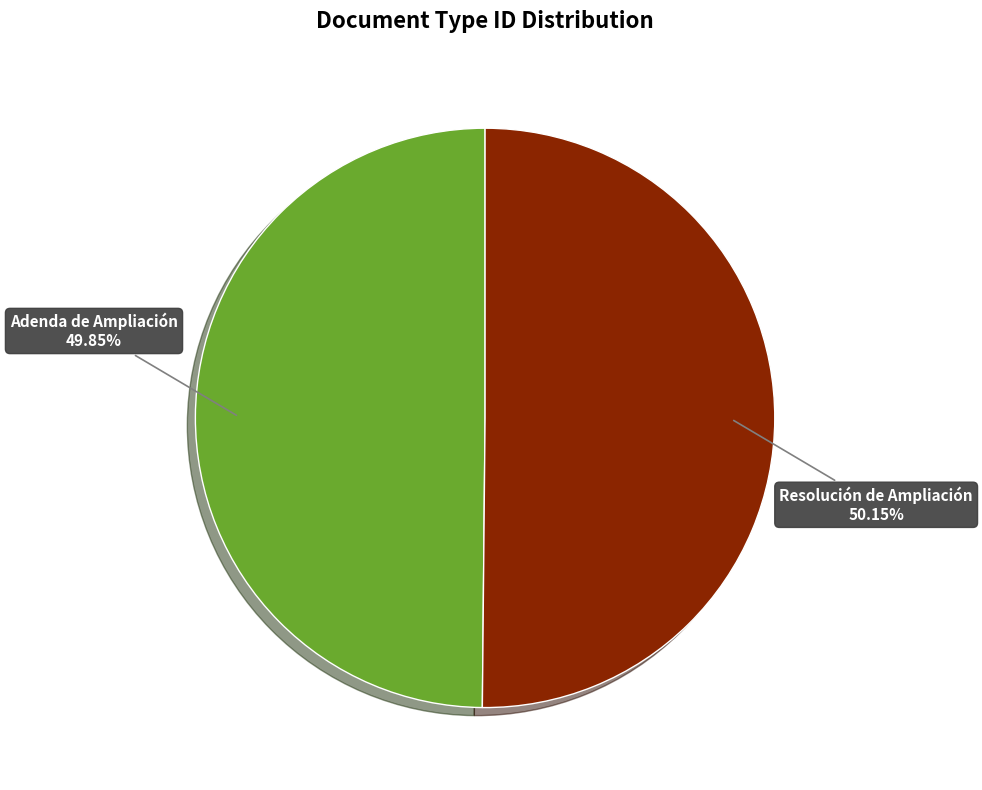

Does any single category account for the majority?

Yes